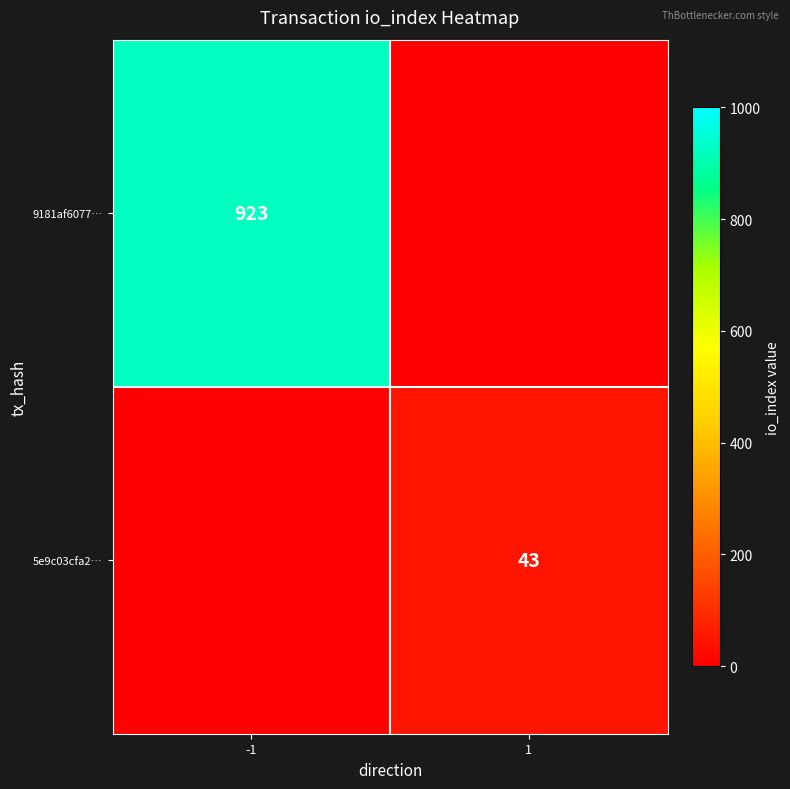

True or false: 9181af6077… has a value of 923 at -1.

True